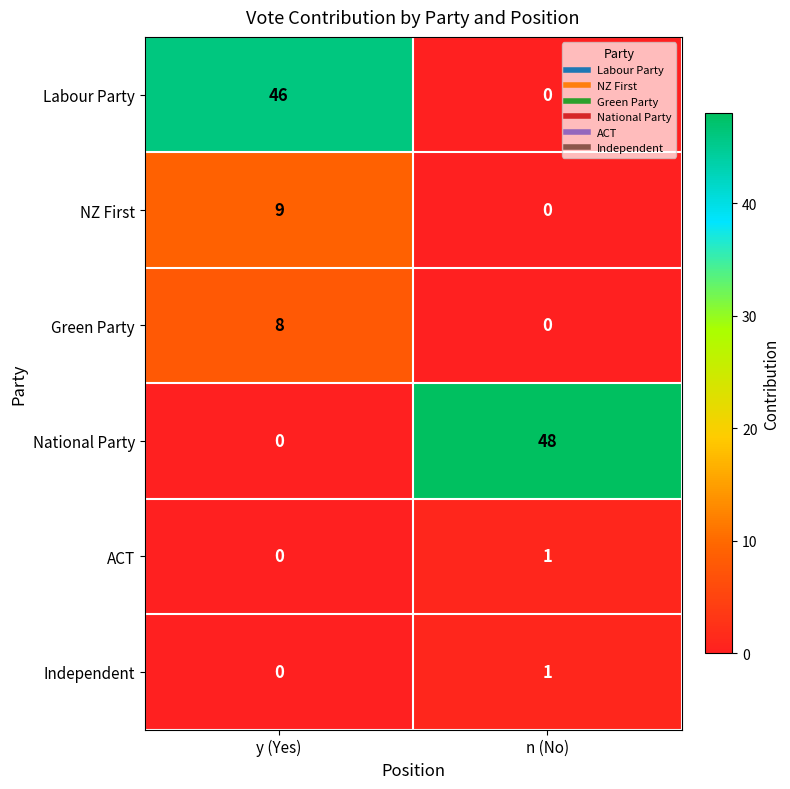

Reading right to left, list all the values displayed in this chart.

Labour Party: n (No)=0	y (Yes)=46
NZ First: n (No)=0	y (Yes)=9
Green Party: n (No)=0	y (Yes)=8
National Party: n (No)=48	y (Yes)=0
ACT: n (No)=1	y (Yes)=0
Independent: n (No)=1	y (Yes)=0